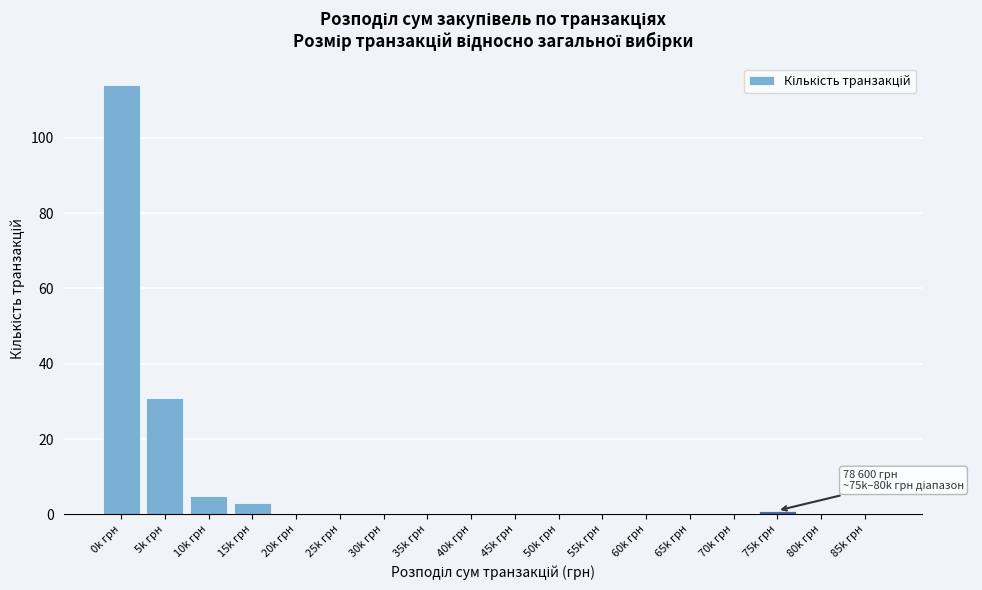

Reading left to right, extract all data points from this chart.

0k грн=114	5k грн=31	10k грн=5	15k грн=3	20k грн=0	25k грн=0	30k грн=0	35k грн=0	40k грн=0	45k грн=0	50k грн=0	55k грн=0	60k грн=0	65k грн=0	70k грн=0	75k грн=1	80k грн=0	85k грн=0